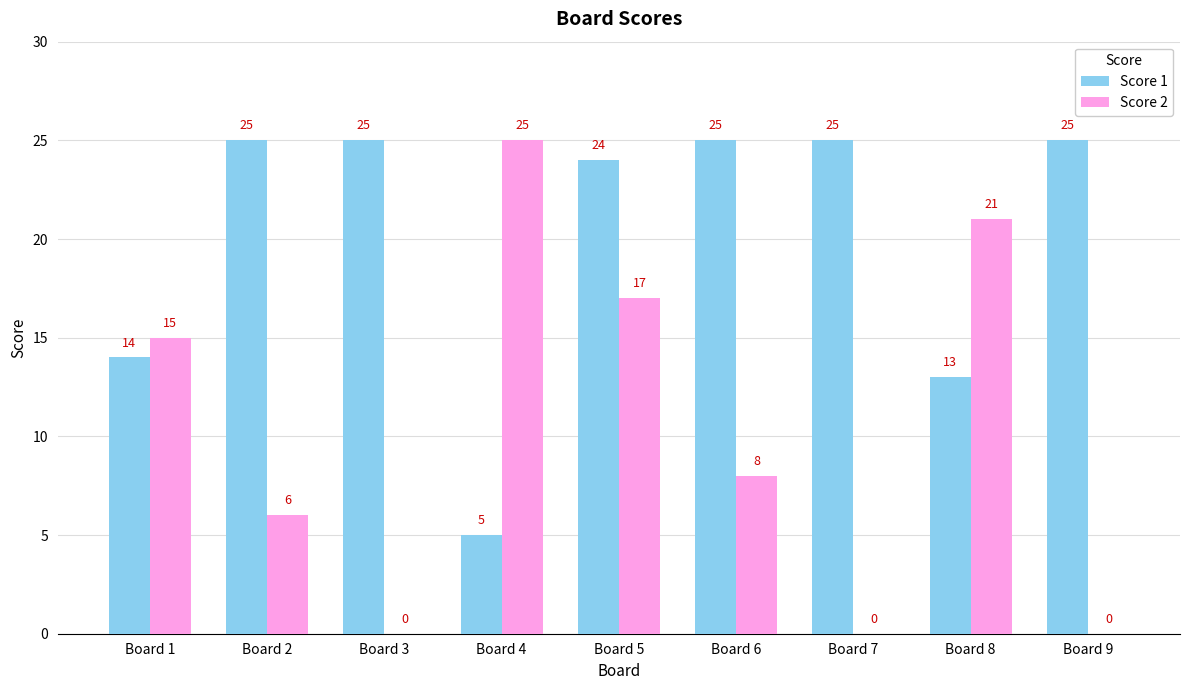

True or false: Score 1 has a value of 11 at Board 5.

False